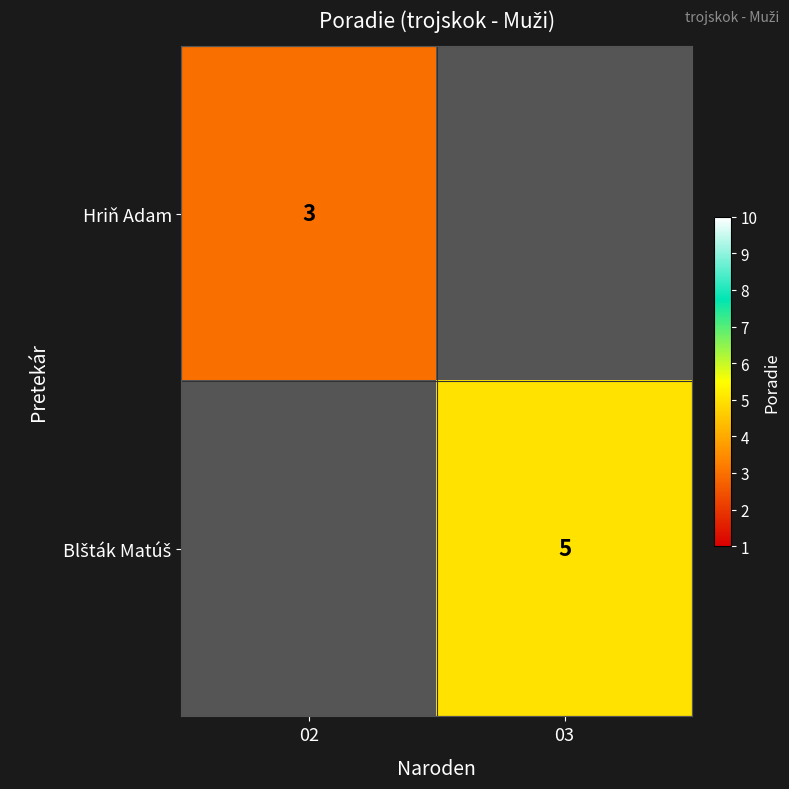

The Hriň Adam series shows 2 at 02. True or false?

False